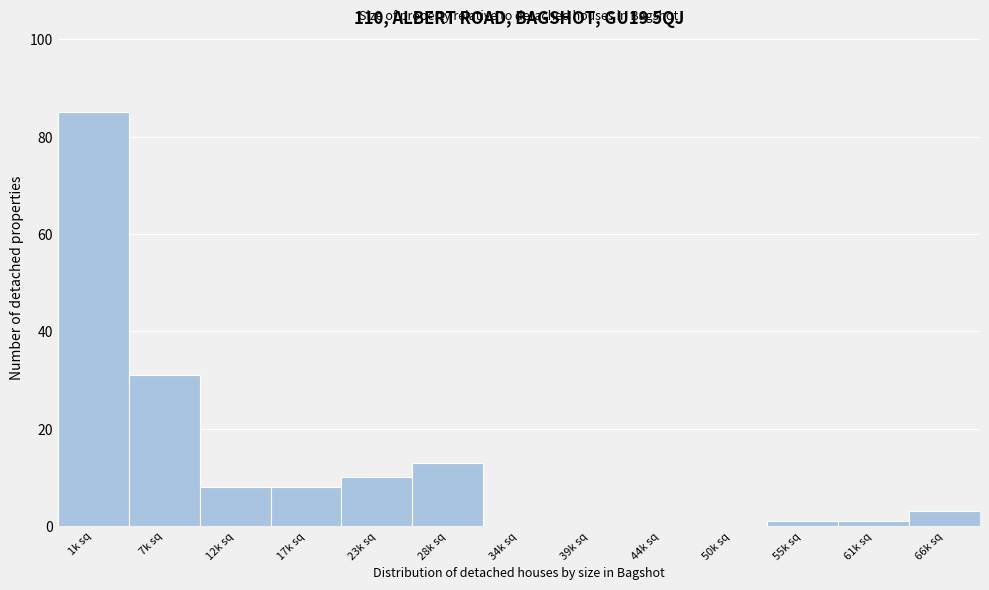

Reading left to right, what are all the values shown in this chart?

1k sq=85	7k sq=31	12k sq=8	17k sq=8	23k sq=10	28k sq=13	34k sq=0	39k sq=0	44k sq=0	50k sq=0	55k sq=1	61k sq=1	66k sq=3